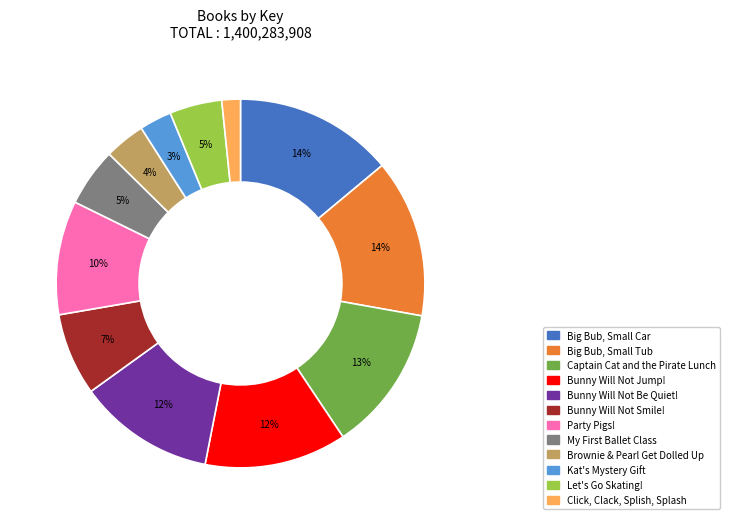

True or false: Bunny Will Not Be Quiet! accounts for 12% of the total.

True